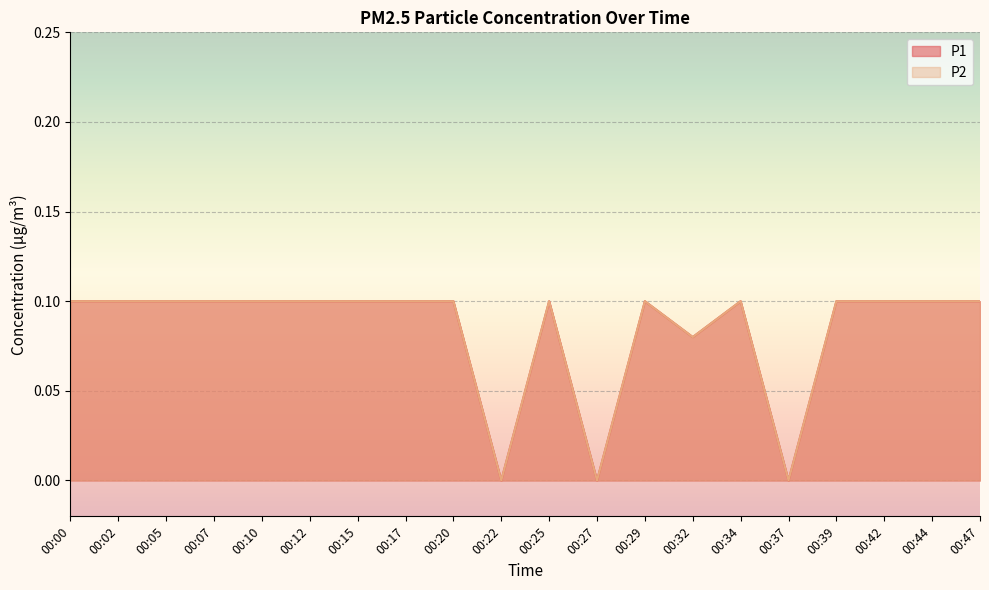

Count the number of categories in the chart.

20